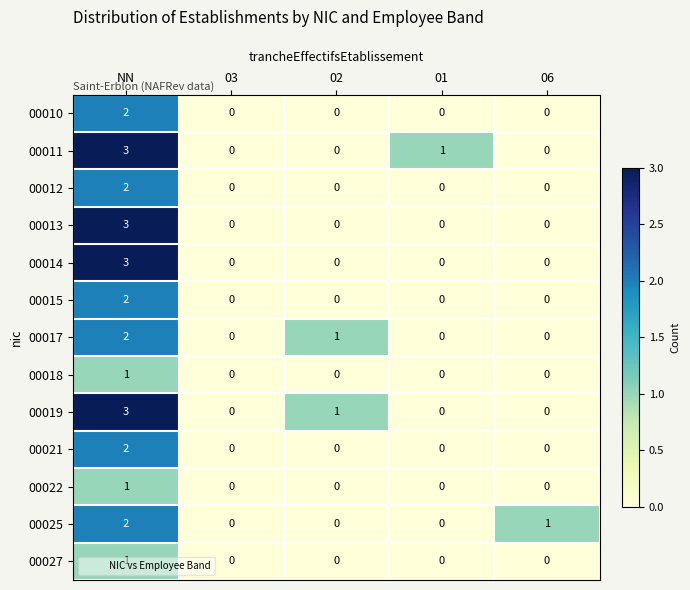

The 00017 series shows 2 at NN. True or false?

True